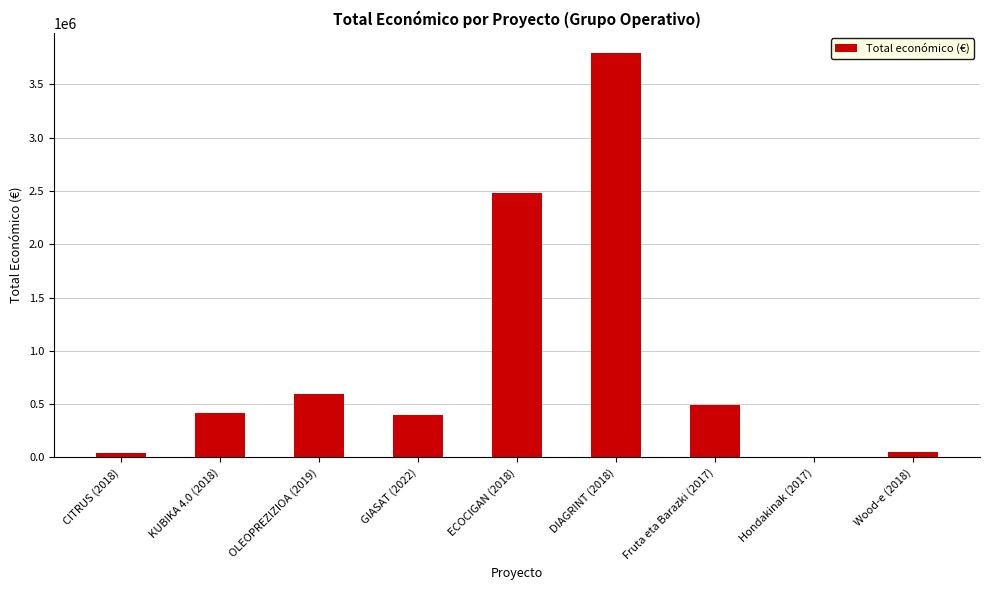

At which label is the value closest to 1898603?

ECOCIGAN (2018)